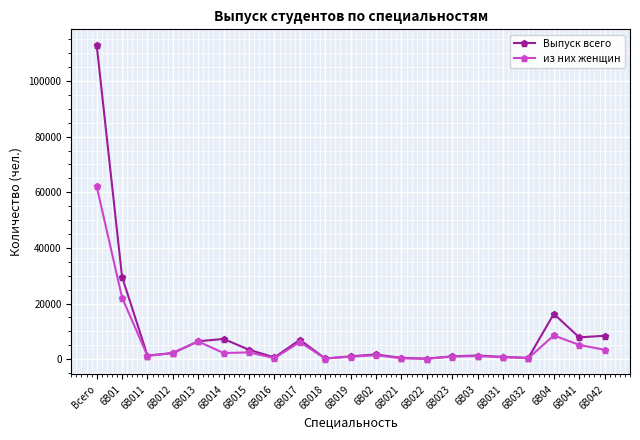

Which series has the largest range (max minus min)?

Выпуск всего